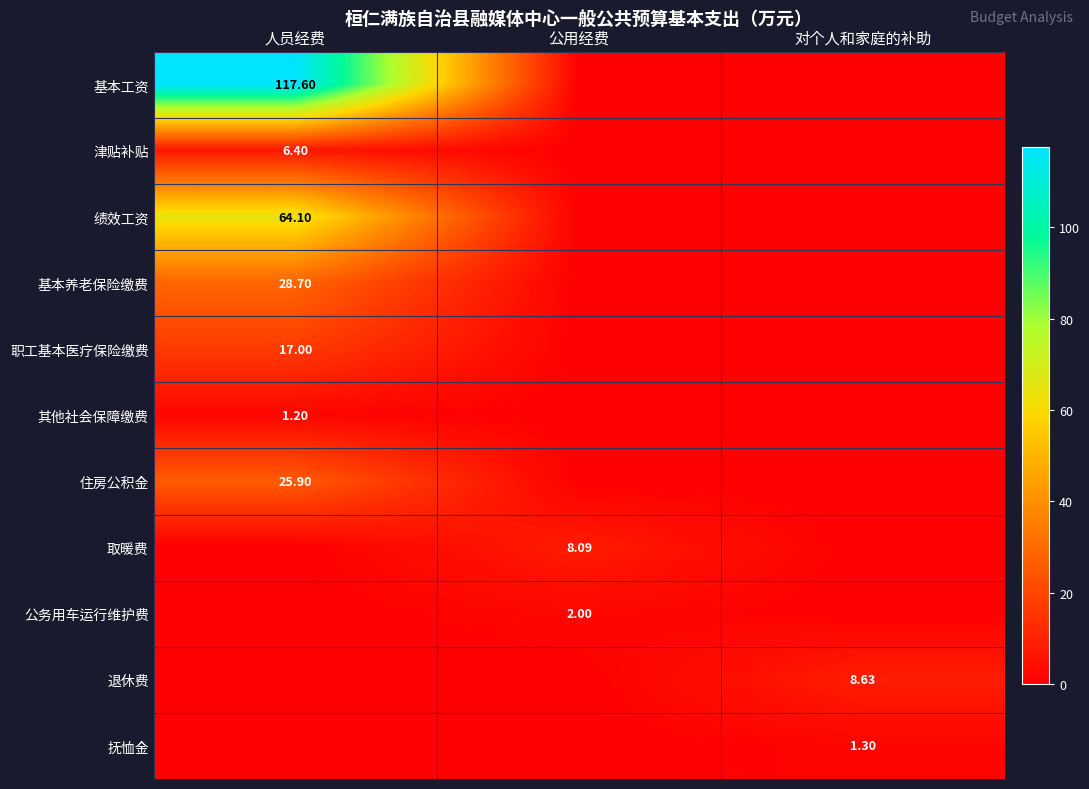

At how many categories does at least one series exceed 87?

1